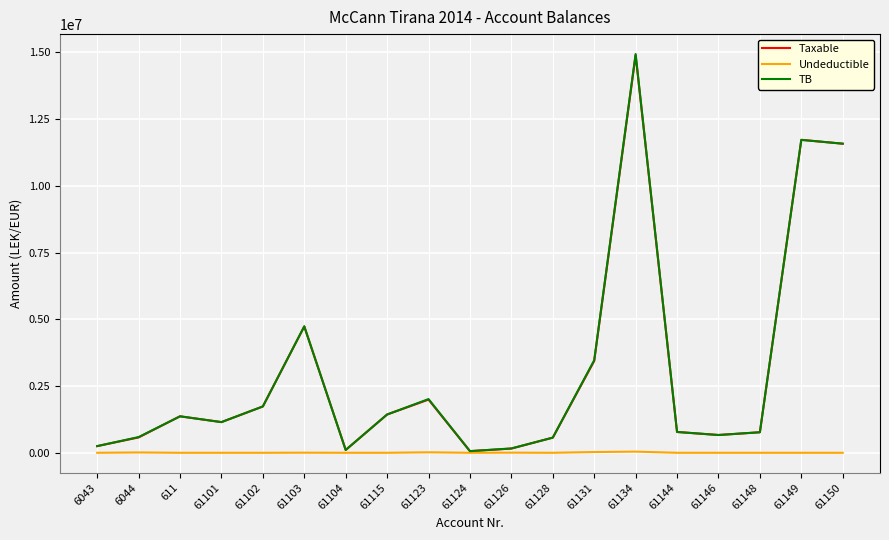

What is the minimum value for TB?

61813.2